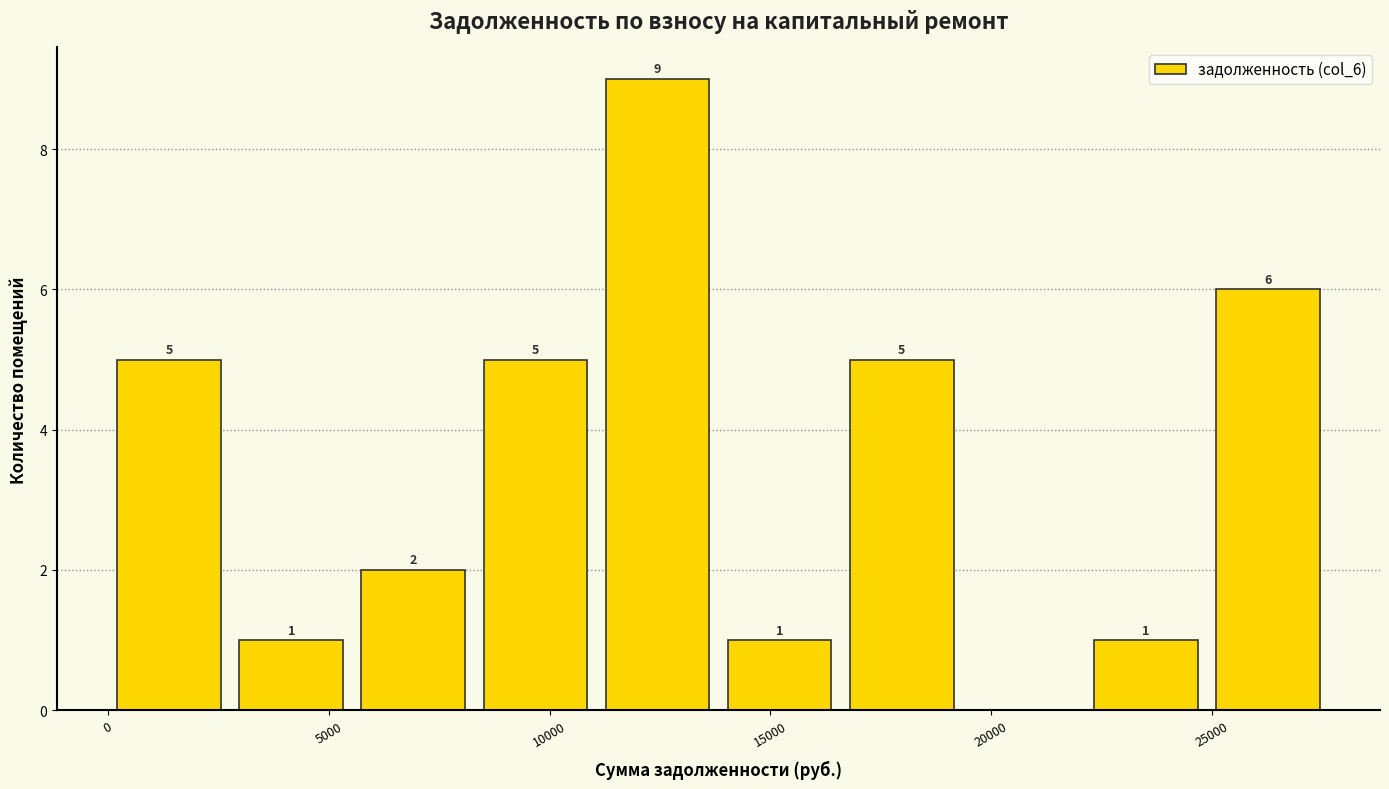

Which range on the x-axis has the tallest bar?

11000 to 14000